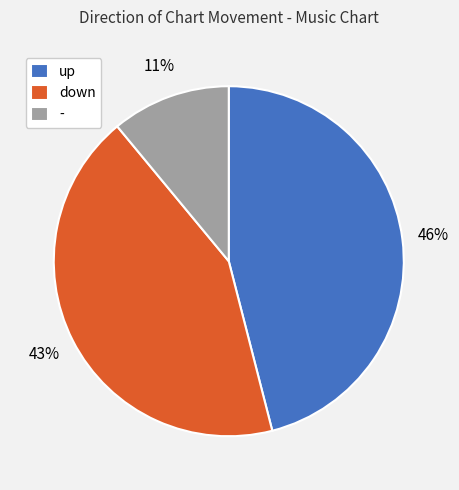

To the nearest percent, what is the difference between the largest and smallest slice percentages?

35%